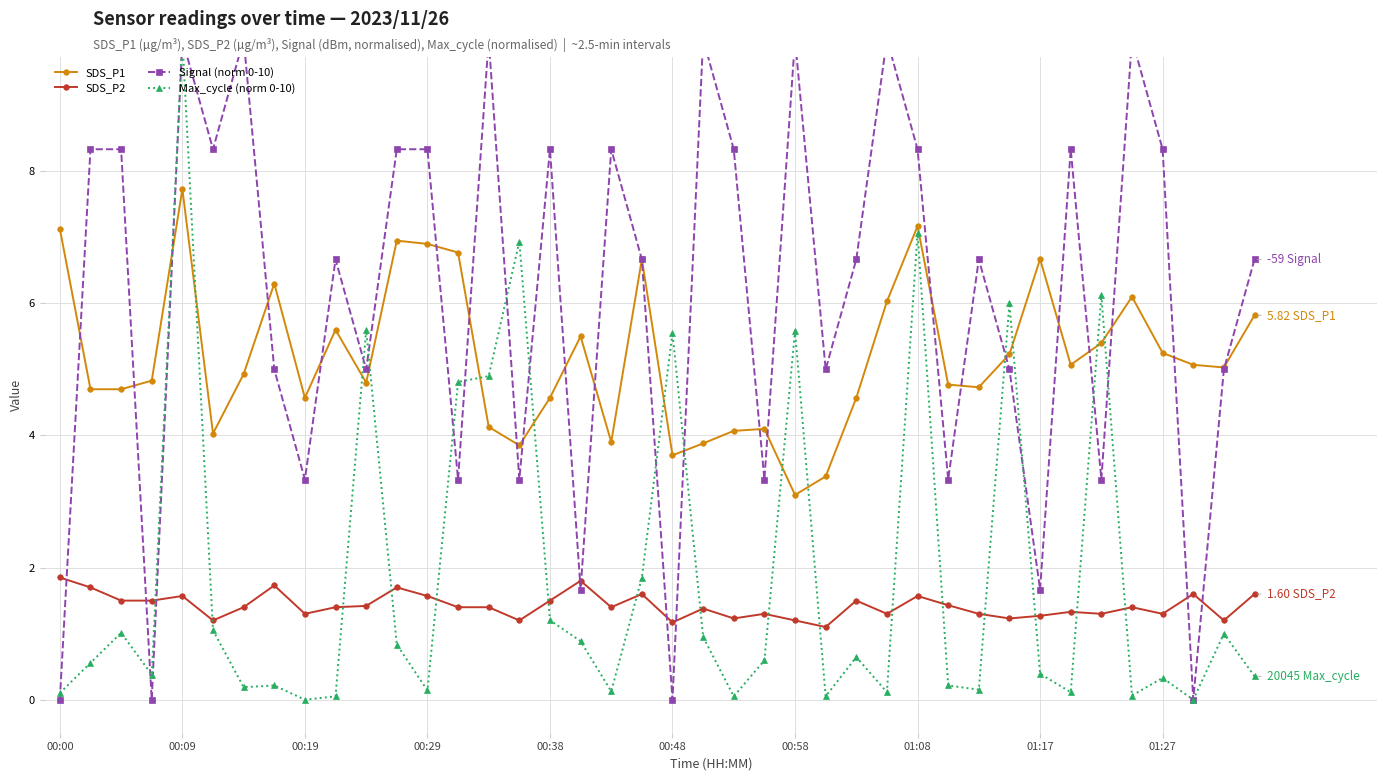

What is the lowest value of the SDS_P2 series?

1.1